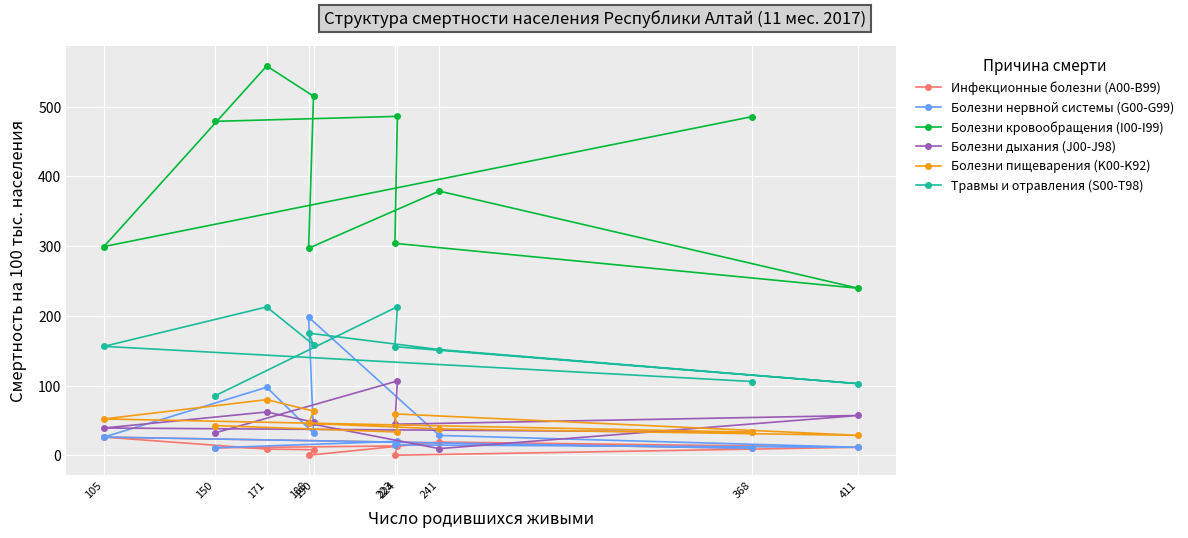

How many interior local peaks does the Болезни пищеварения (K00-K92) series have?

2